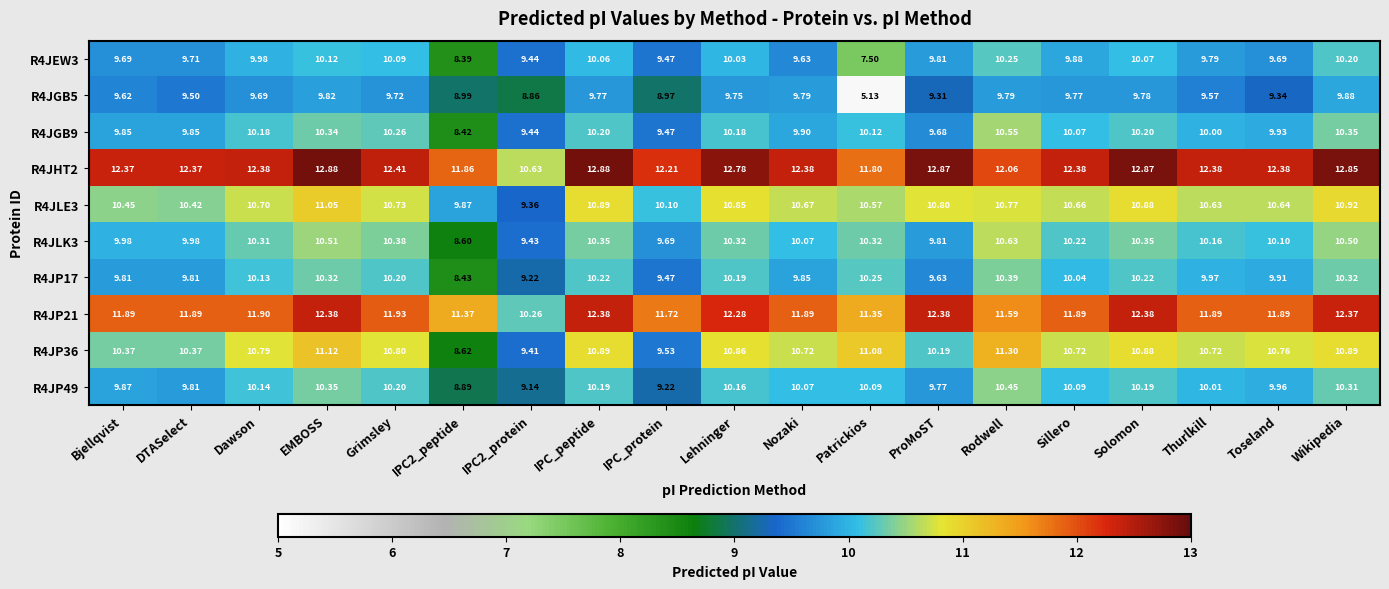

How many values in the R4JHT2 series exceed 12?

16